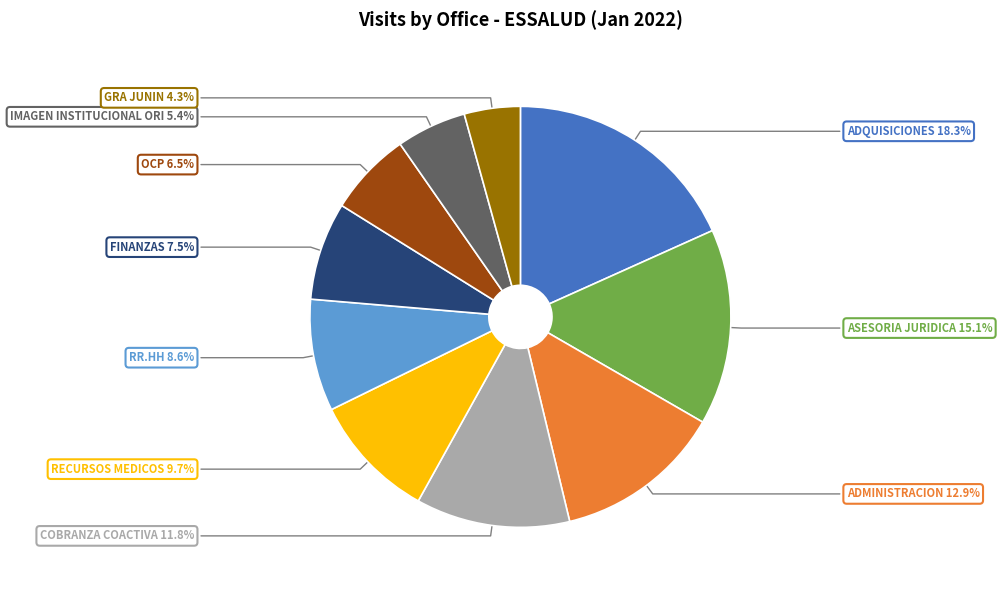

Does any single category account for the majority?

No